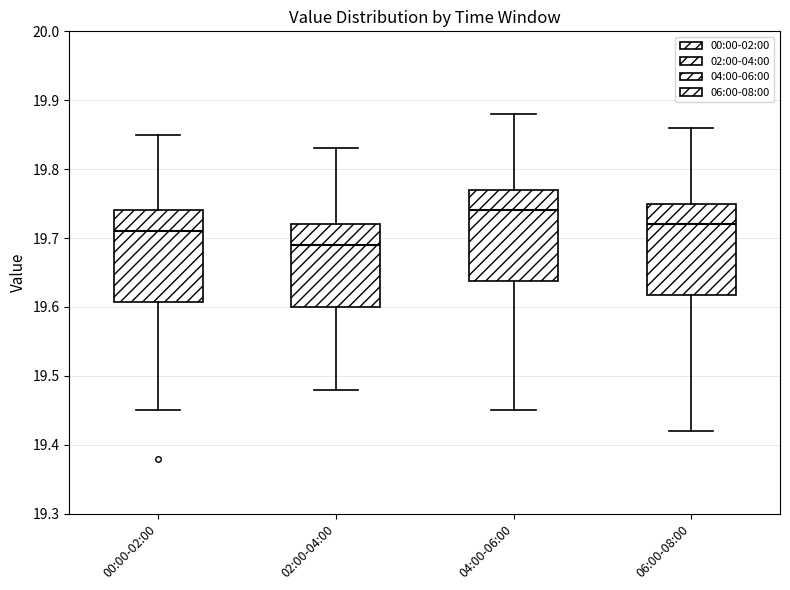

Which box has the highest median line?

04:00-06:00